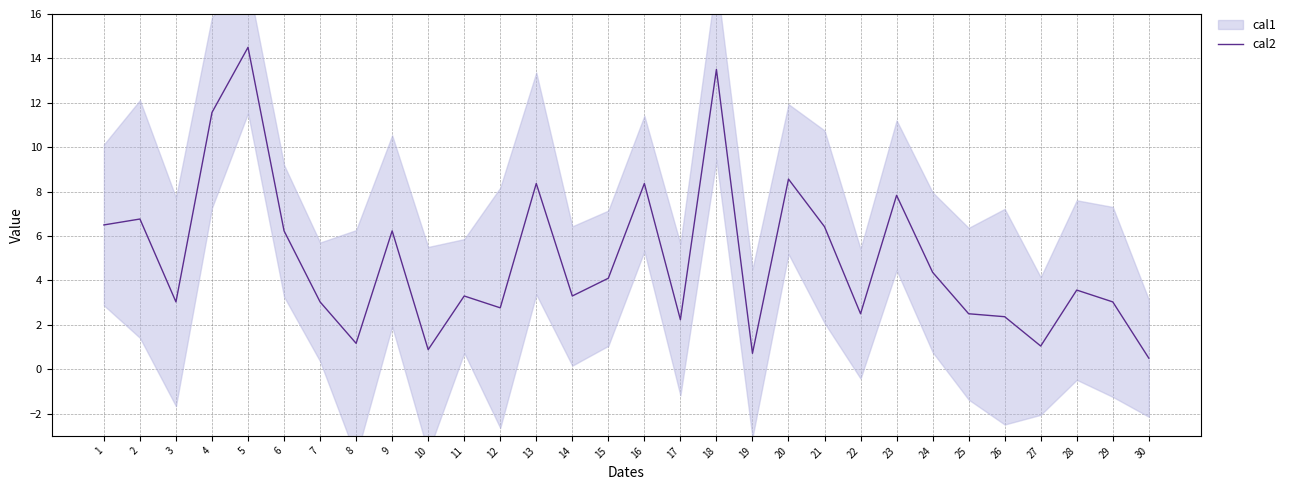

The chart shows a value of 1.7 at 25. True or false?

False